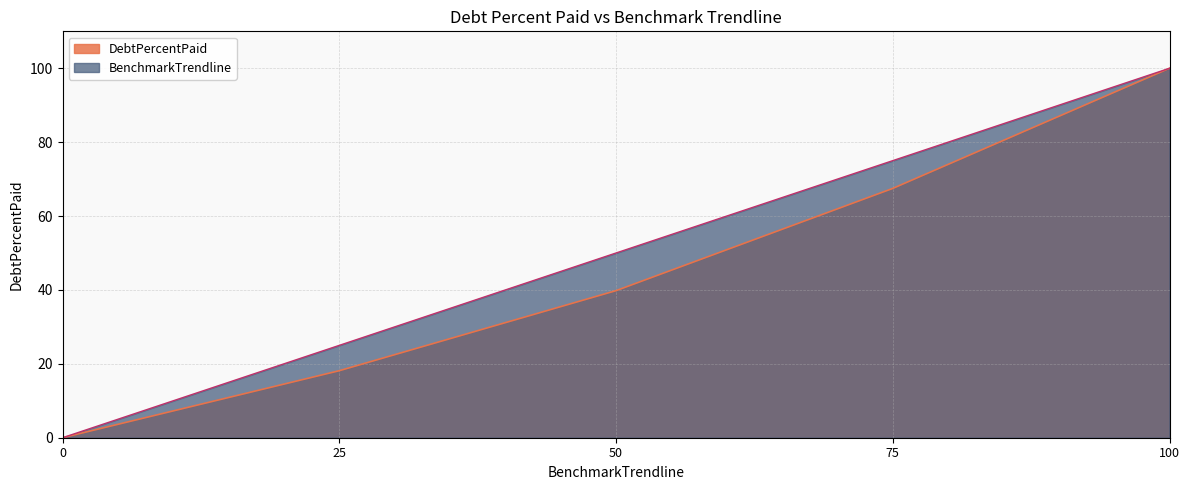

True or false: DebtPercentPaid and BenchmarkTrendline intersect in this chart.

False